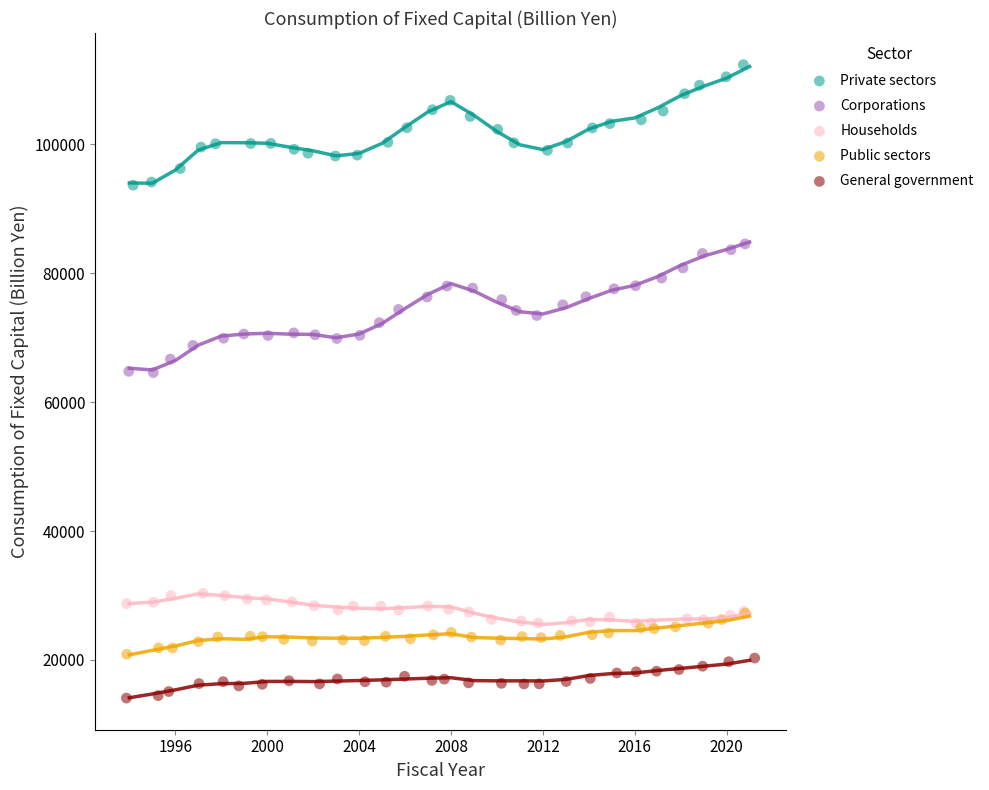

Which series reaches the maximum Y coordinate?

Private sectors